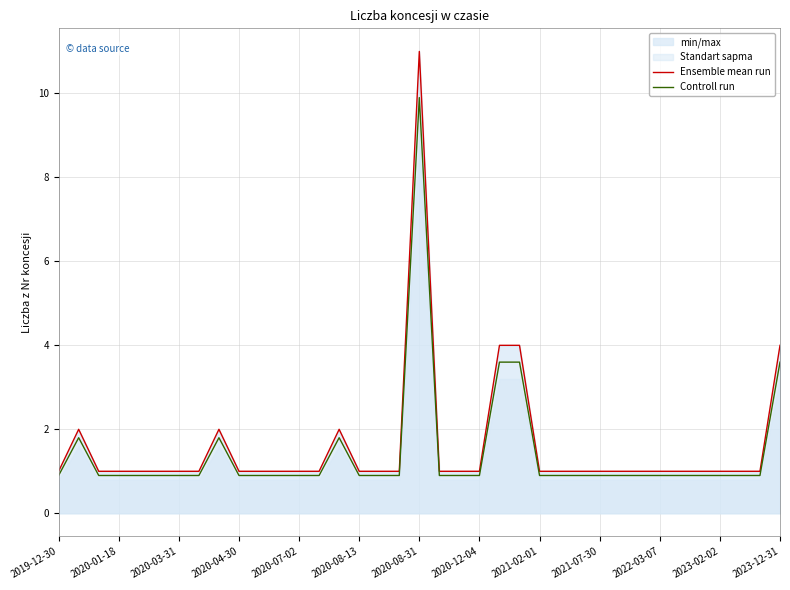

How many lines are shown in the chart?

2